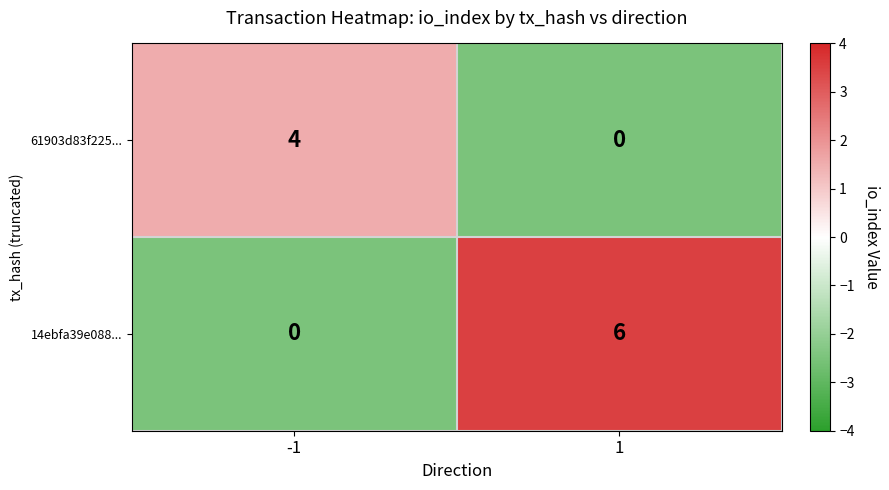

How many distinct data groups are displayed?

2